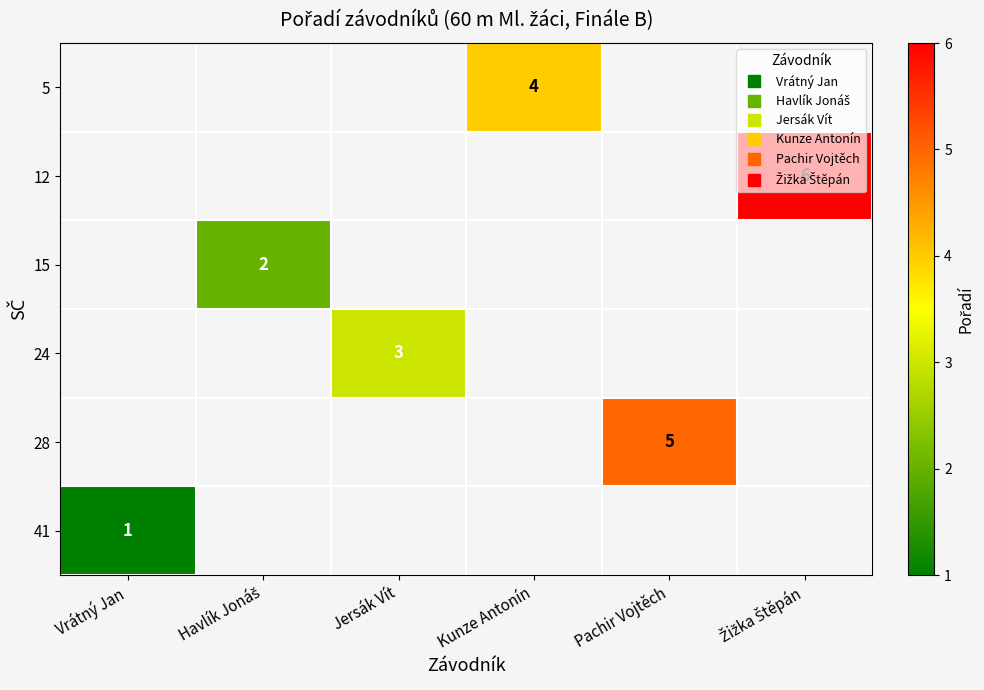

At Pachir Vojtěch, list the series in order from largest to smallest.

5, 12, 15, 24, 28, 41